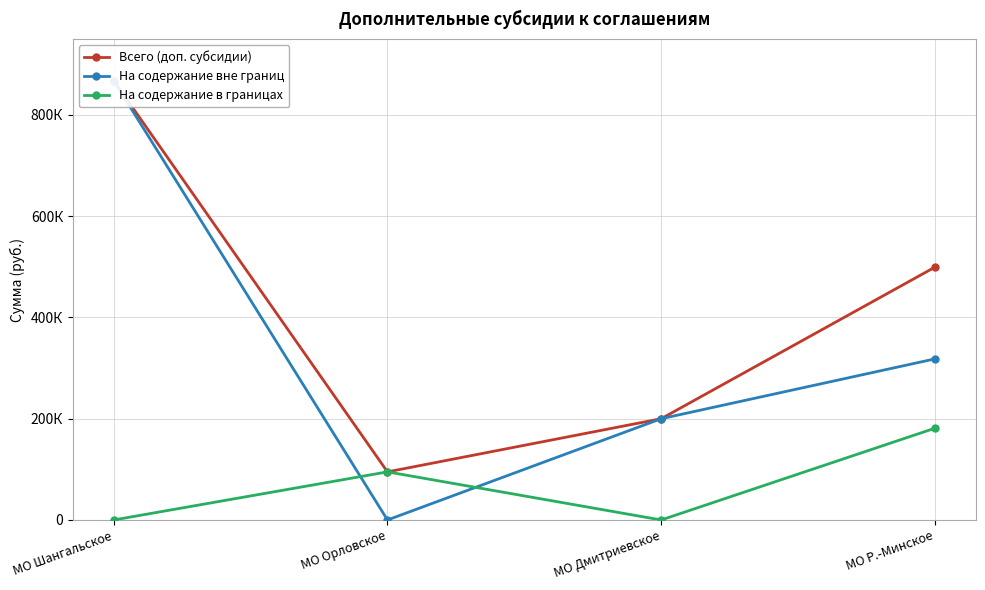

What is the sum of all На содержание вне границ values?

1385890